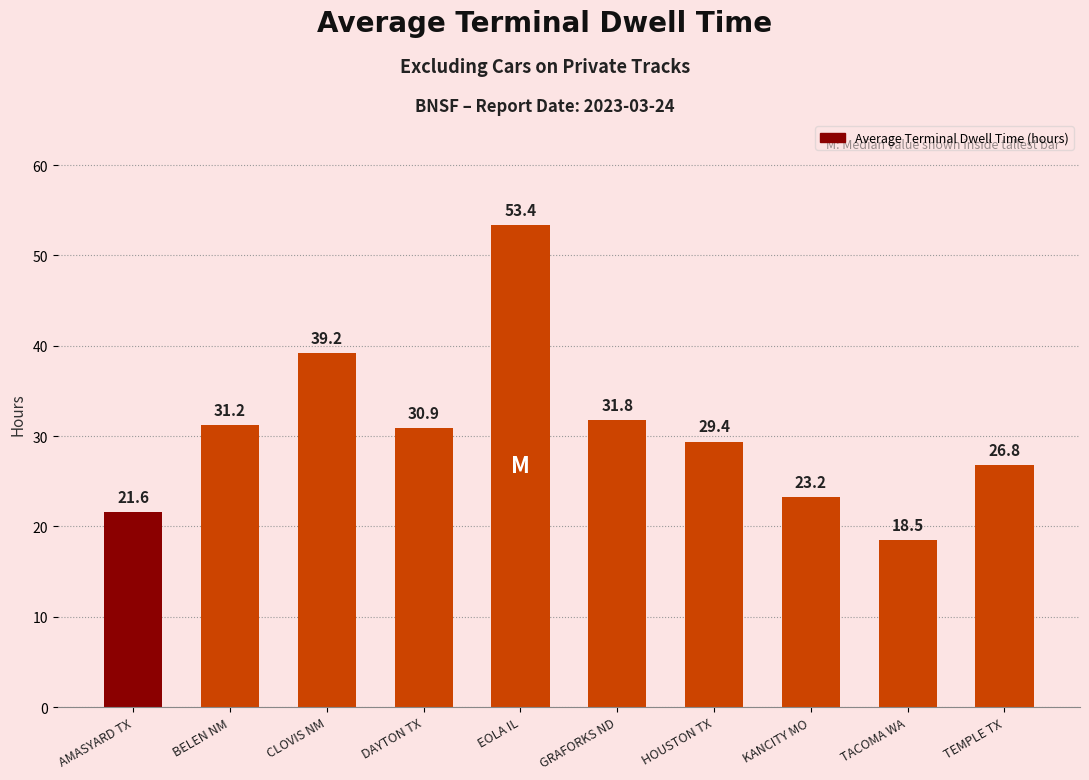

At which label is the value closest to 35?

GRAFORKS ND